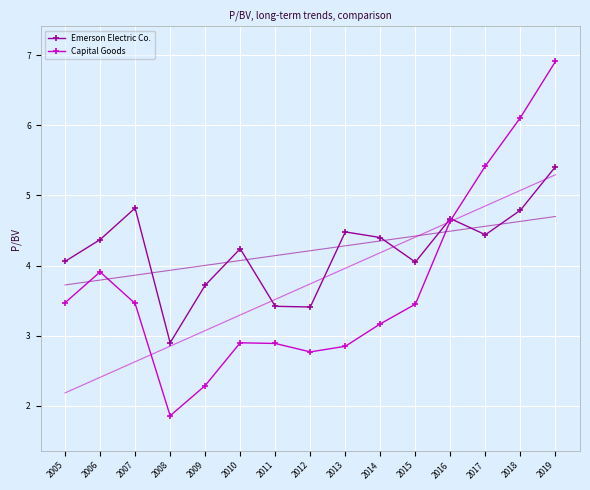

What are all the series names shown in the legend?

Emerson Electric Co., Capital Goods